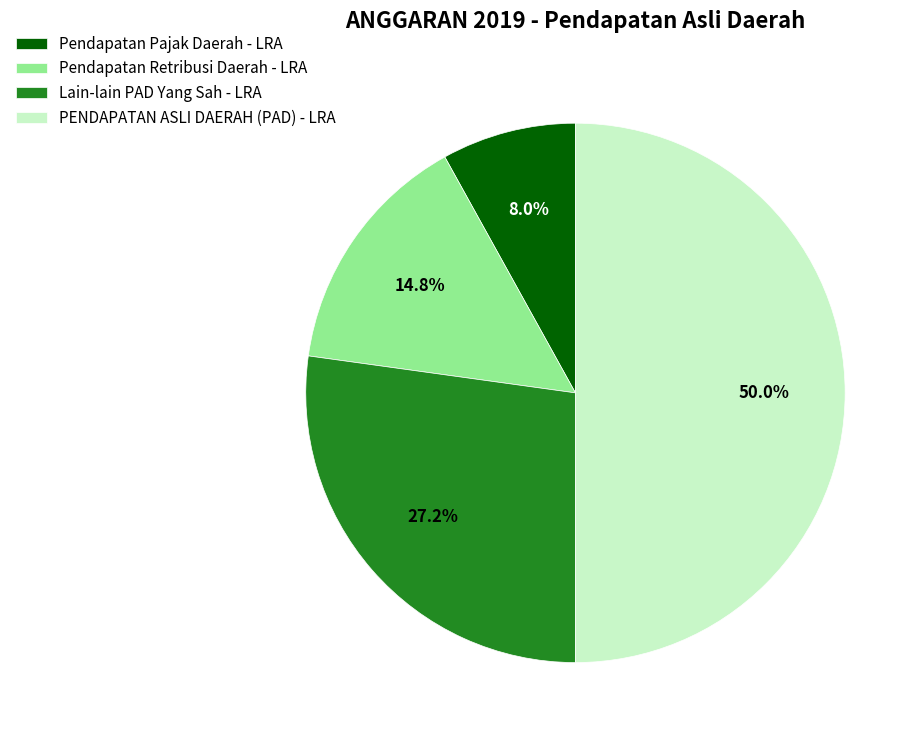

The Pendapatan Retribusi Daerah - LRA slice represents 15% of the pie. True or false?

True